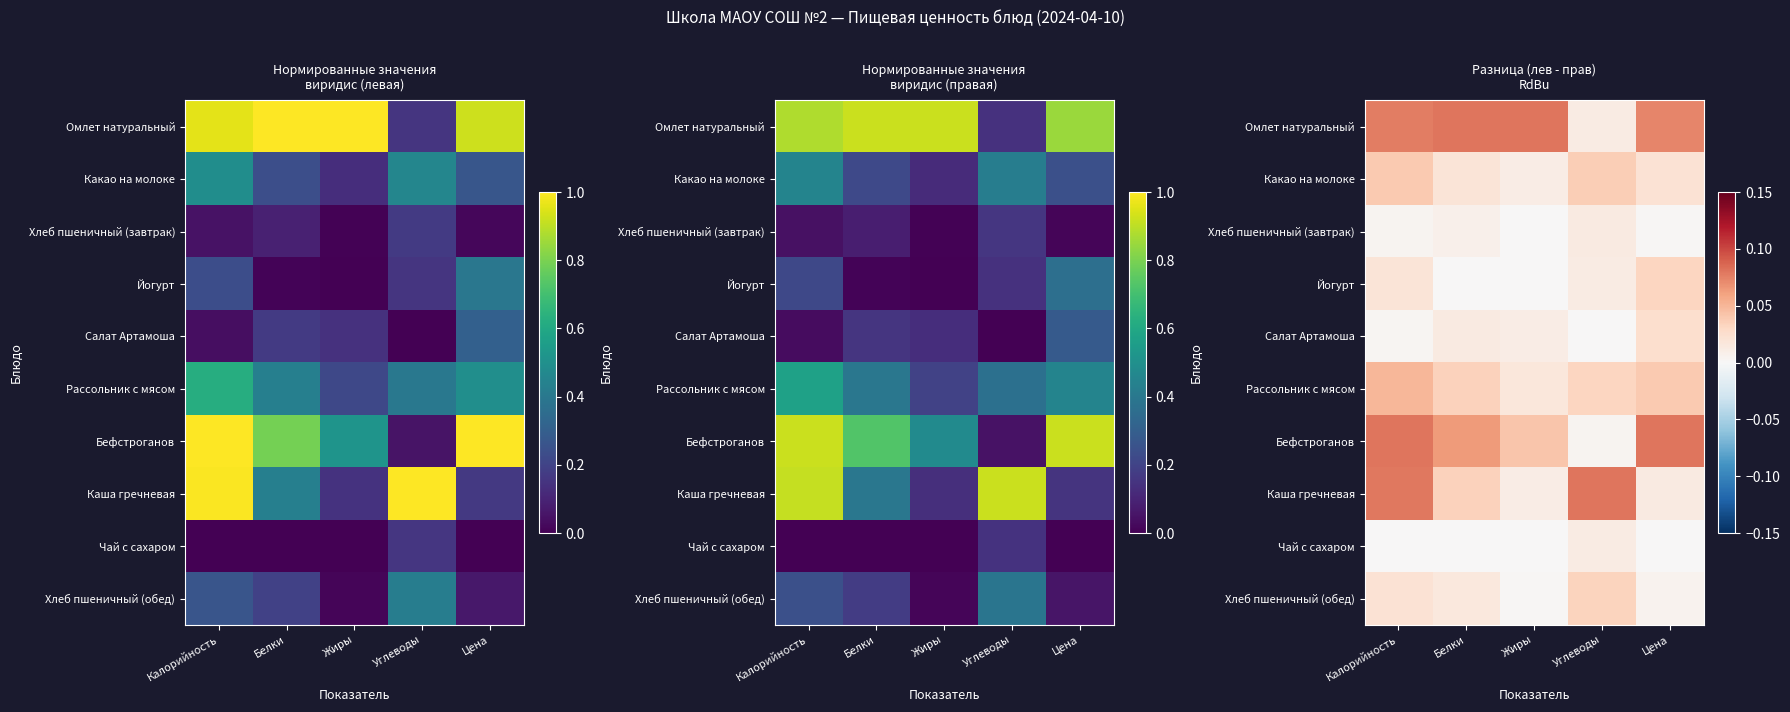

Rank the series by their maximum value, from lowest to highest.

Чай с сахаром, Хлеб пшеничный (завтрак), Салат Артамоша, Йогурт, Хлеб пшеничный (обед), Какао на молоке, Рассольник с мясом, Омлет натуральный, Бефстроганов, Каша гречневая